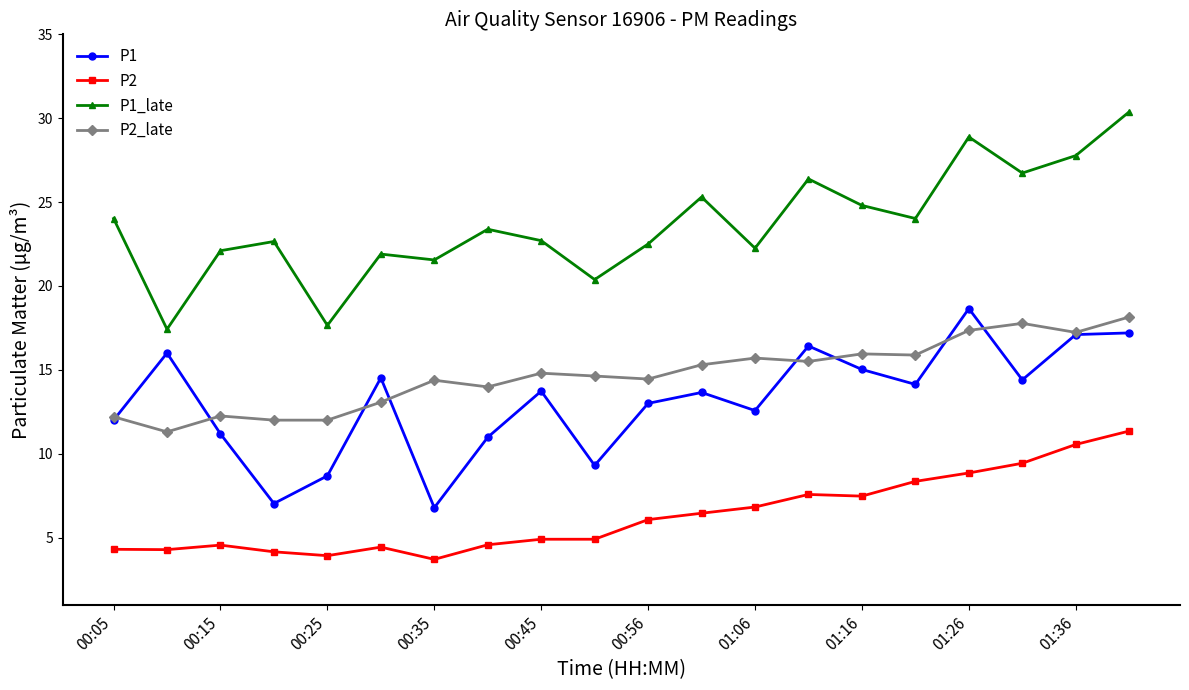

What are all the series names shown in the legend?

P1, P2, P1_late, P2_late